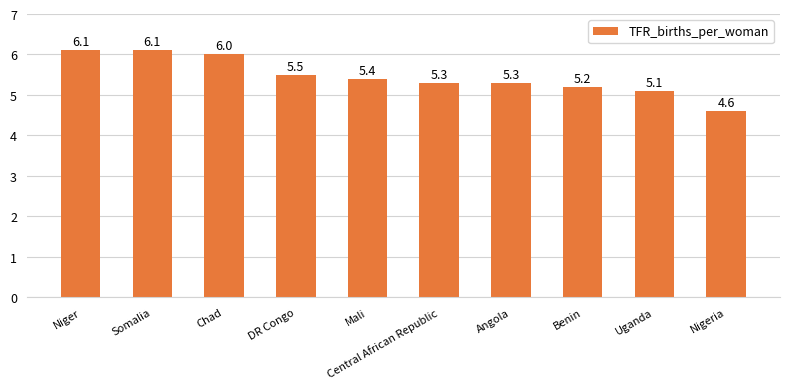

At which category does the chart reach its minimum across all series?

Nigeria